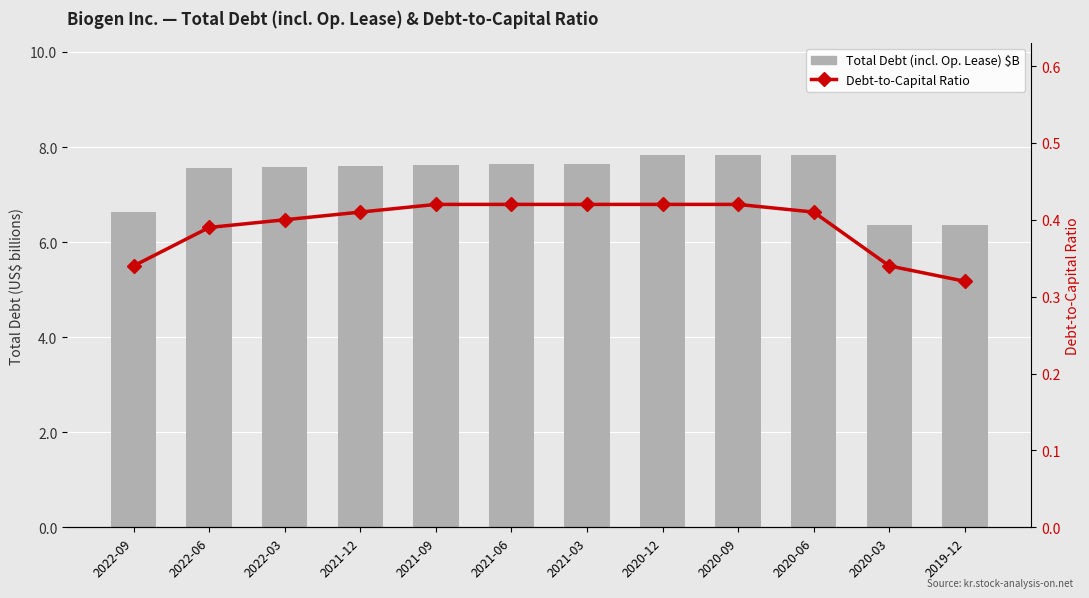

What is the difference between the highest and lowest values at 2022-09?

6.3